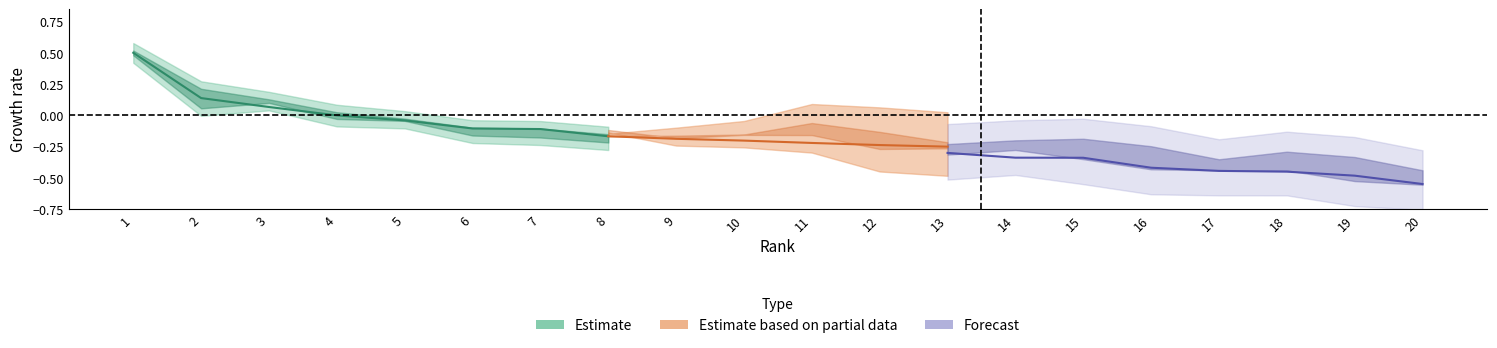

Where does the data first go above 0?

1